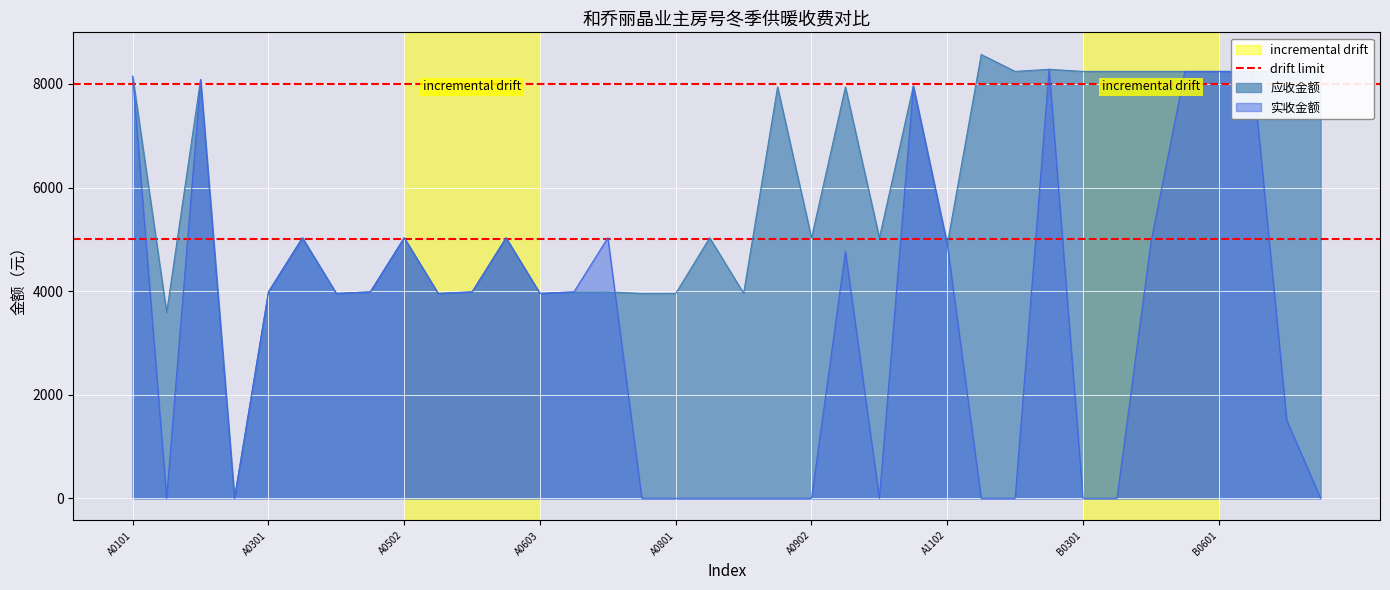

True or false: 应收金额 has more than 2 points higher than both neighbors.

True